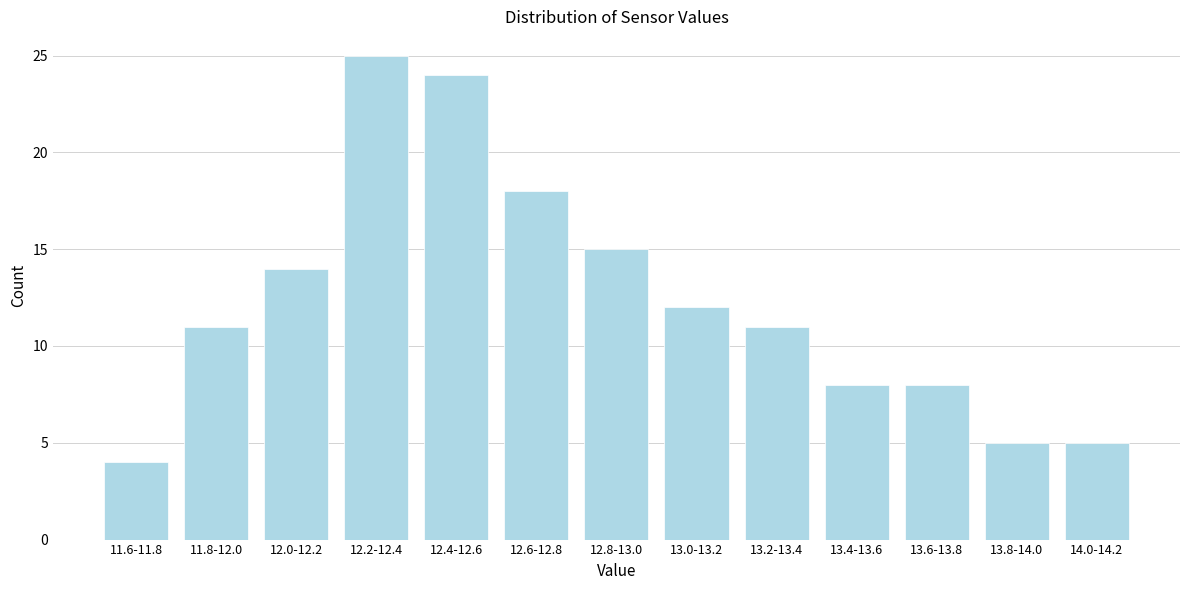

Reading right to left, list all the values displayed in this chart.

14.0-14.2=5	13.8-14.0=5	13.6-13.8=8	13.4-13.6=8	13.2-13.4=11	13.0-13.2=12	12.8-13.0=15	12.6-12.8=18	12.4-12.6=24	12.2-12.4=25	12.0-12.2=14	11.8-12.0=11	11.6-11.8=4